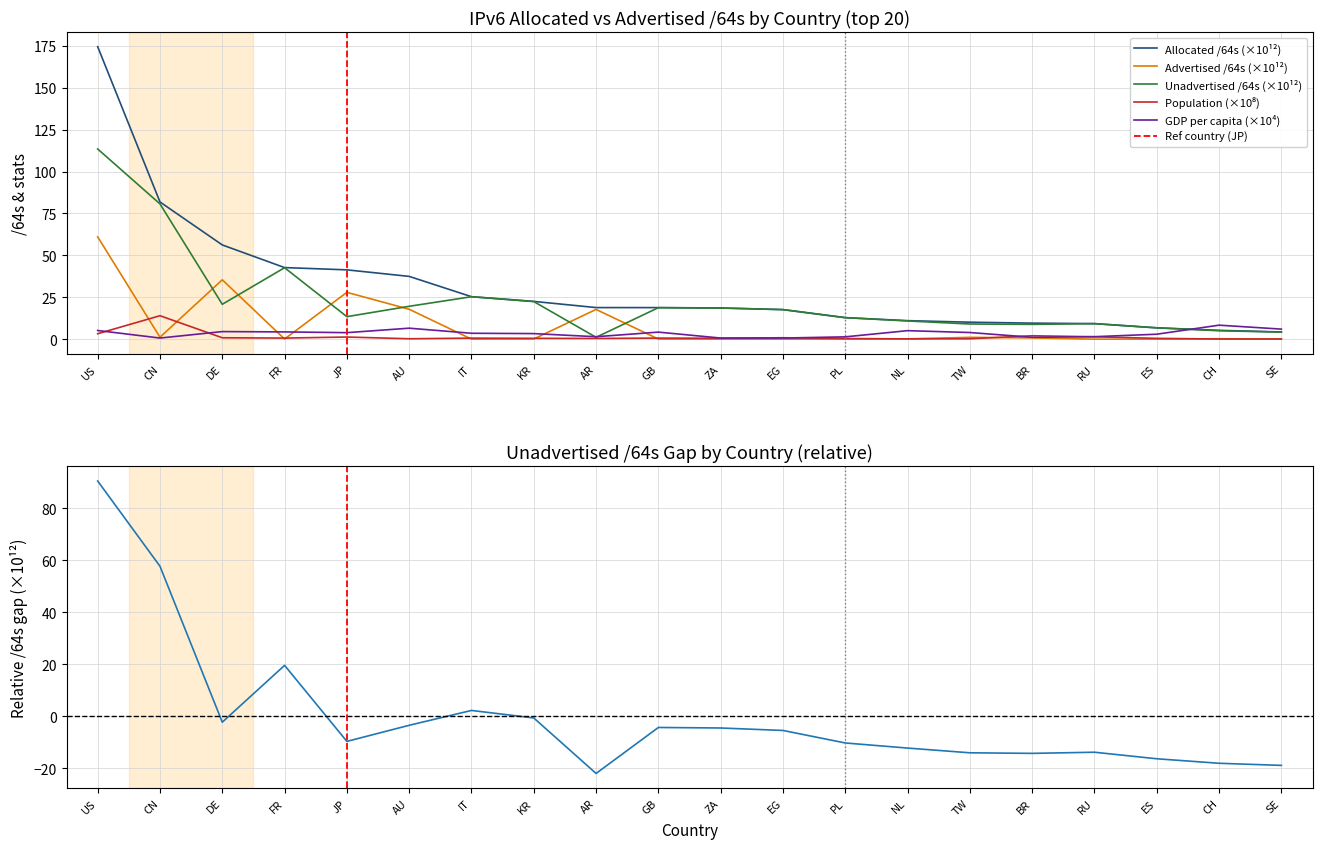

At which category does Population reach its first local peak?

CN